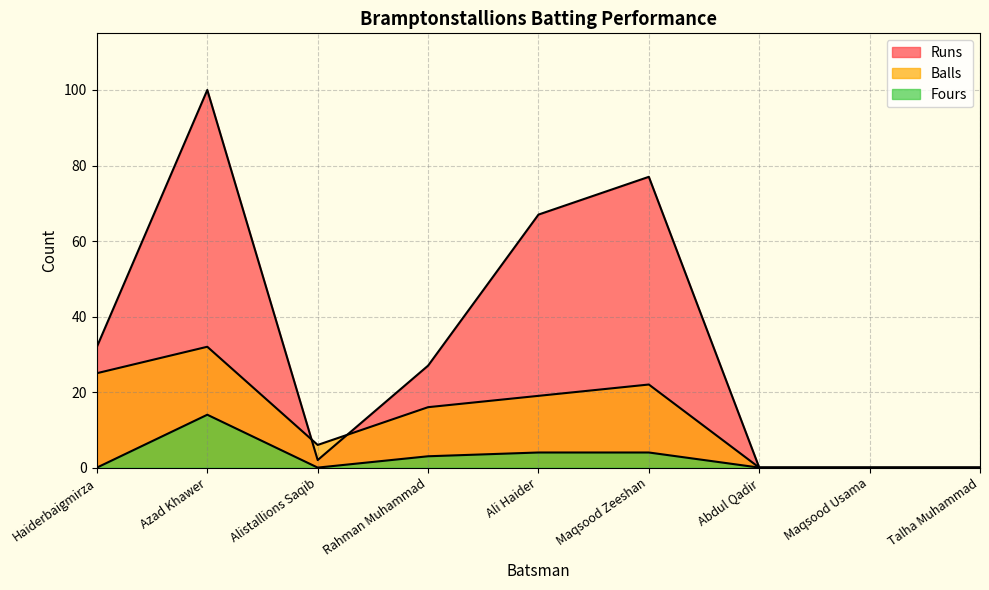

Between Maqsood Zeeshan and Abdul Qadir, which series saw the biggest shift?

Runs